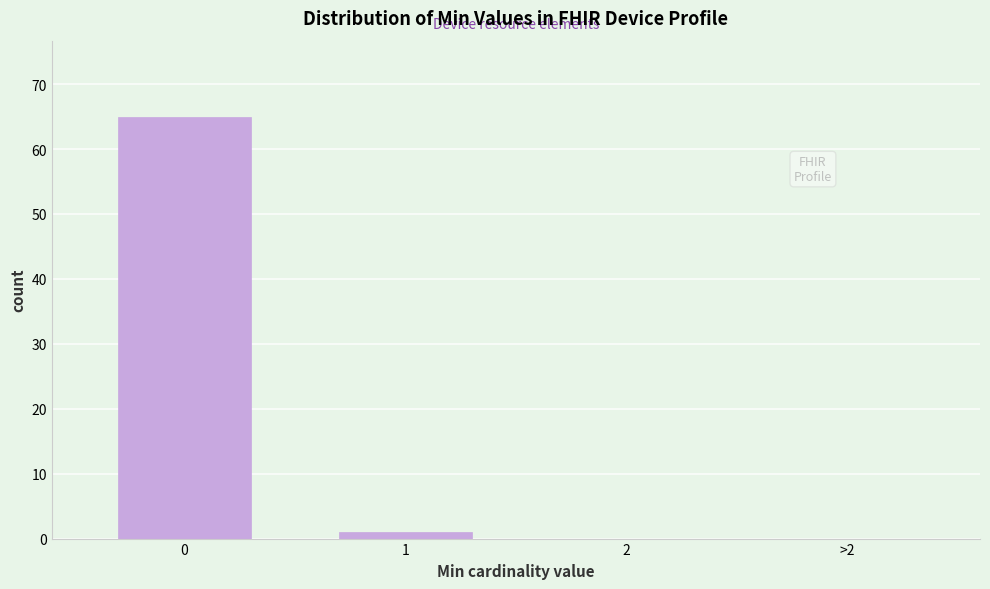

Reading left to right, what are all the values shown in this chart?

0=65	1=1	2=0	>2=0